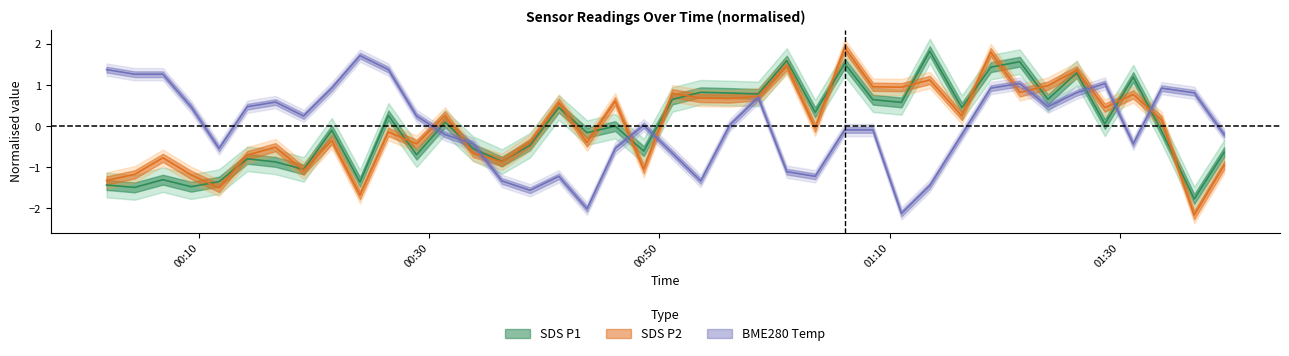

What is the label of the 29th point from the right?

2023/03/07 00:28:53